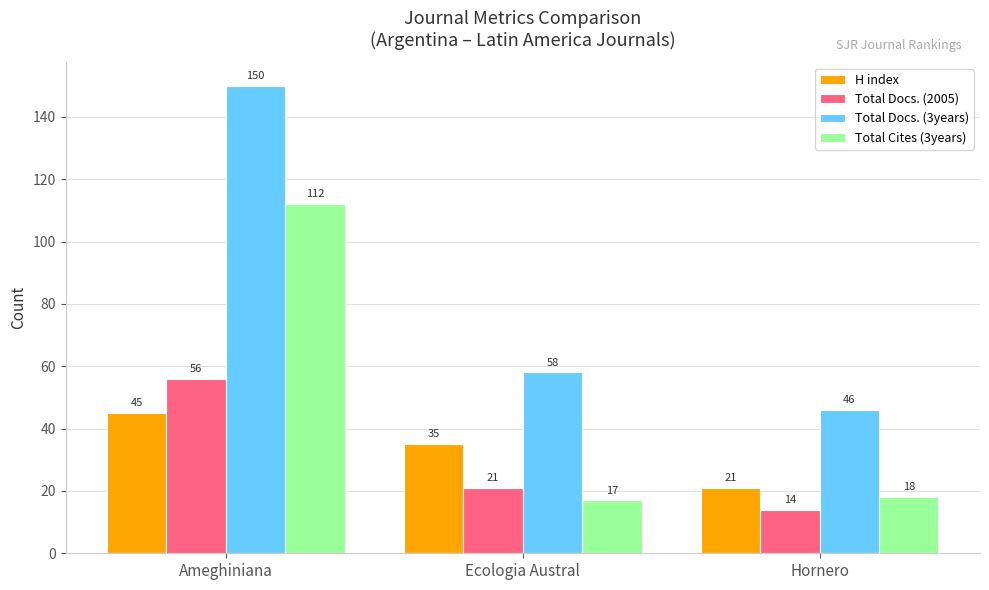

How many Total Docs. (3years) values are between 46 and 150?

3